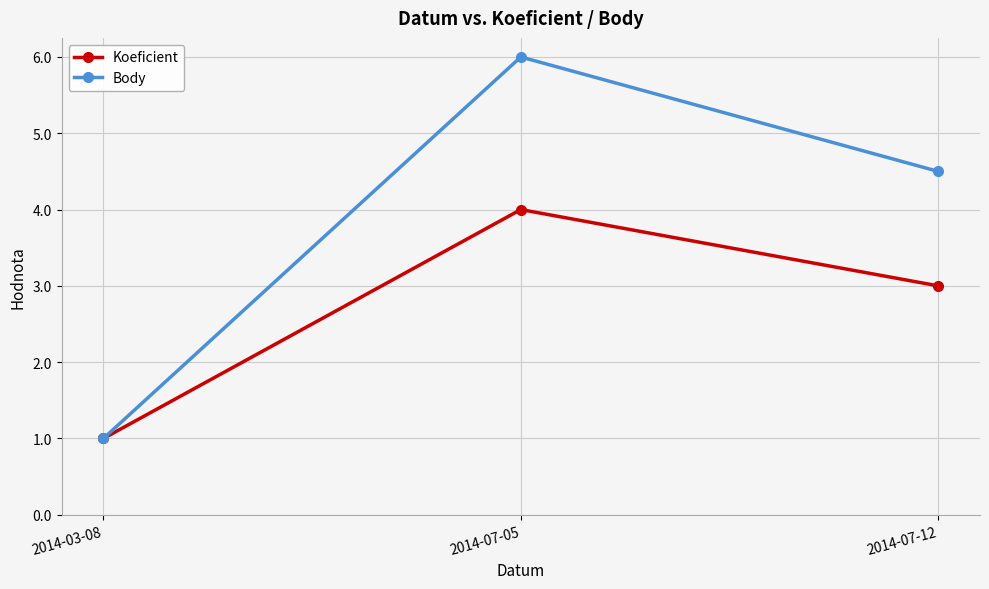

What is the value of the Body point at the 1st from the left?

1.0